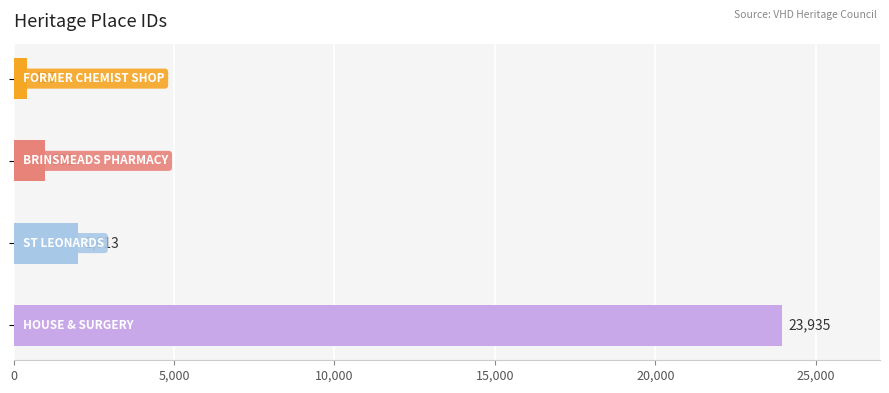

What is the smallest value displayed?

435